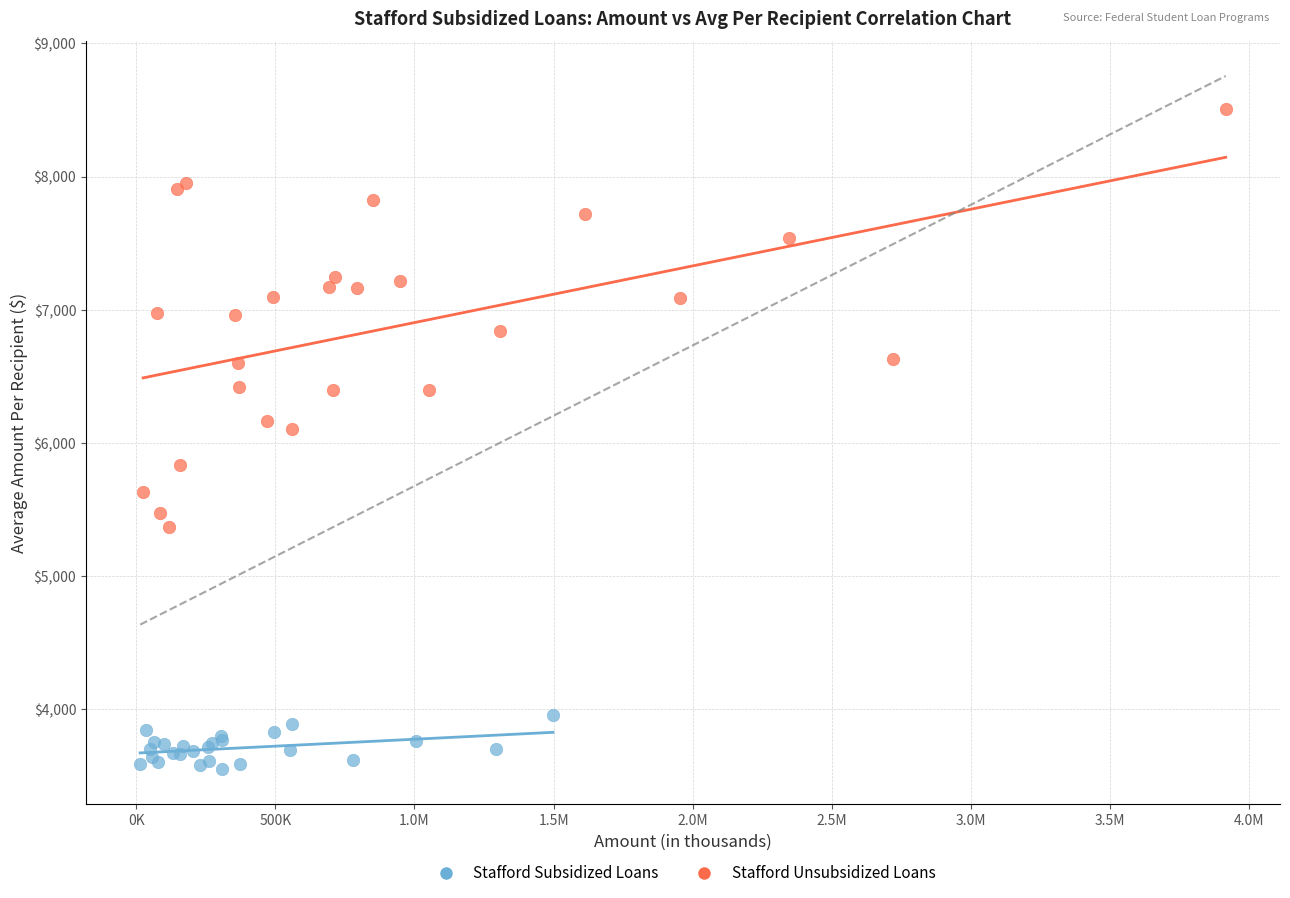

What are all the series names shown in the legend?

Stafford Subsidized Loans, Stafford Unsubsidized Loans